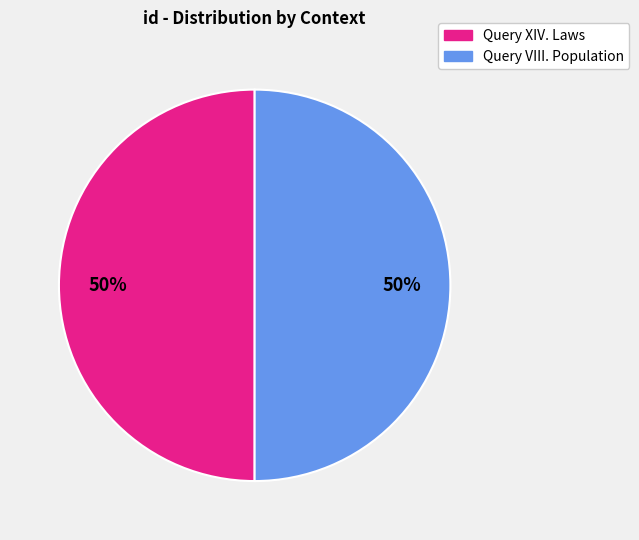

Is it true that Query VIII. Population is 50% of the pie?

True